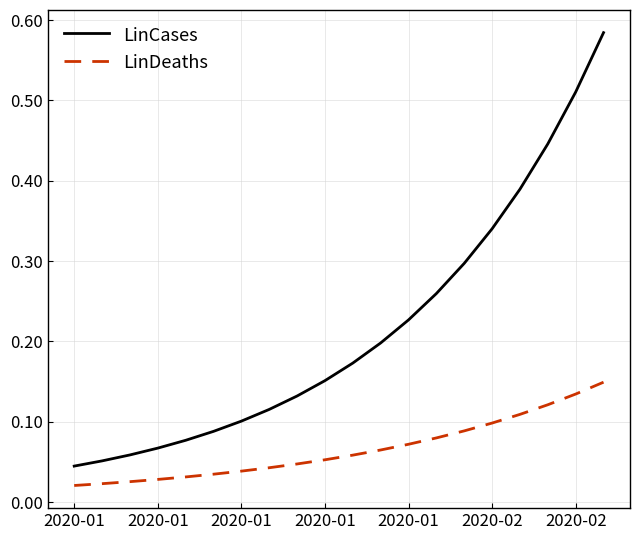

True or false: LinCases and LinDeaths cross at least once.

False